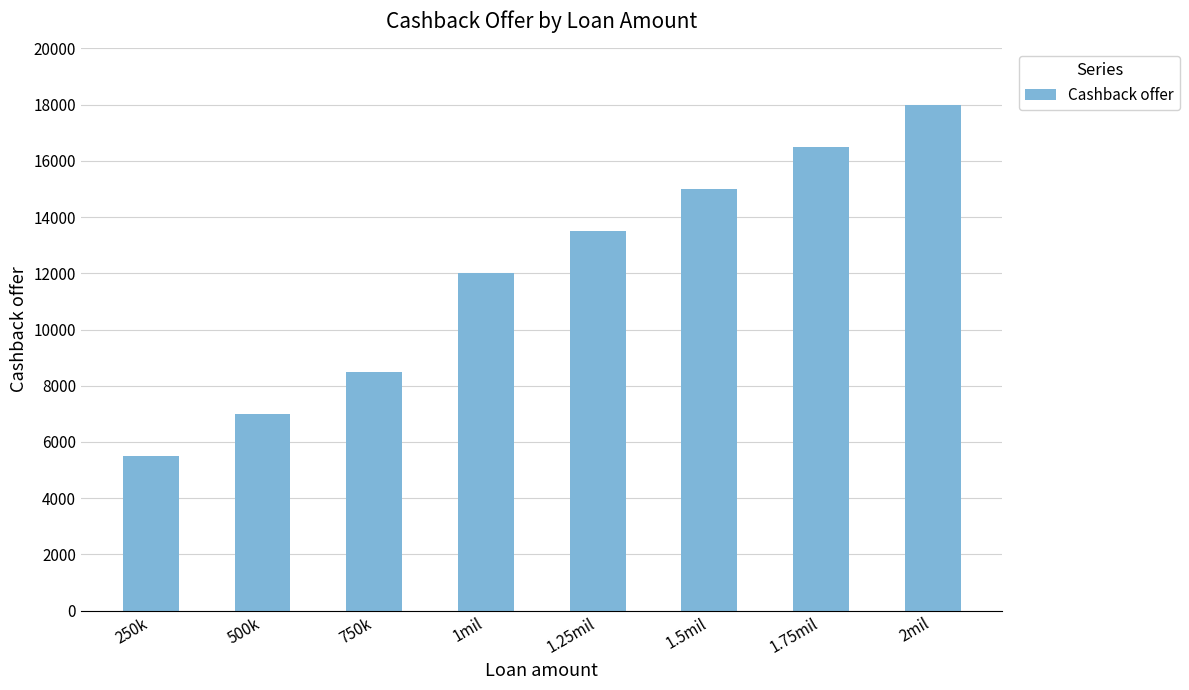

What is the approximate value at 500k, to the nearest 50?

7000